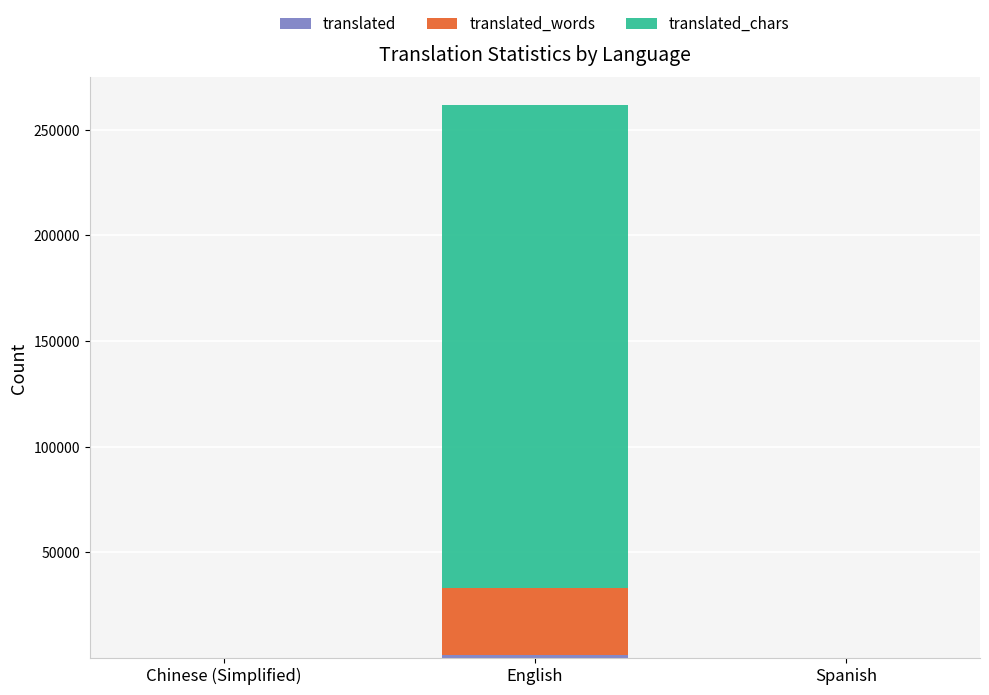

List the labels in order of translated_words value, largest first.

English, Spanish, Chinese (Simplified)